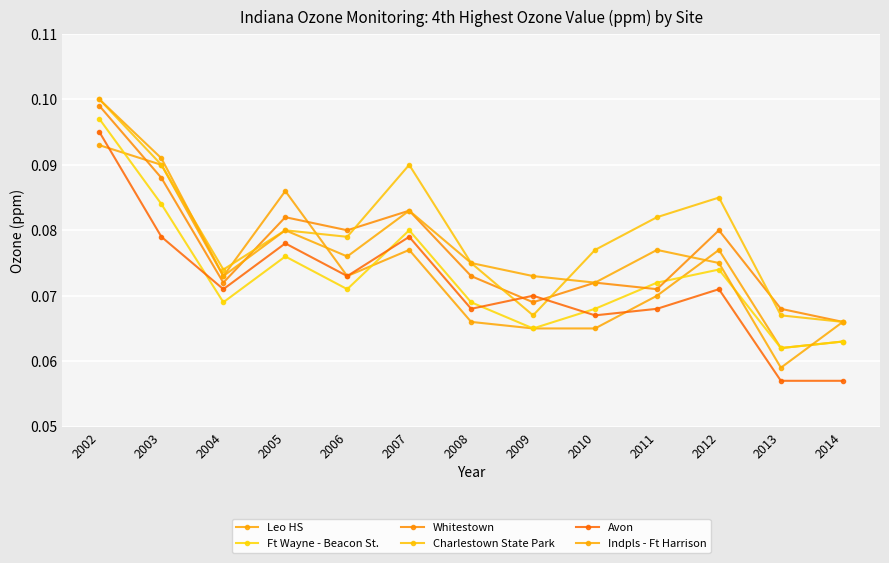

List the series in order of their peak value, highest first.

Charlestown State Park, Indpls - Ft Harrison, Whitestown, Ft Wayne - Beacon St., Avon, Leo HS